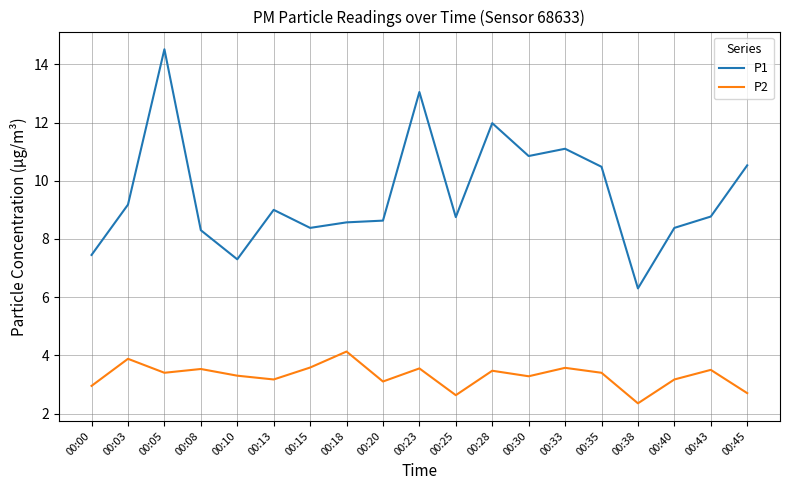

Which series has the largest total across all categories?

P1